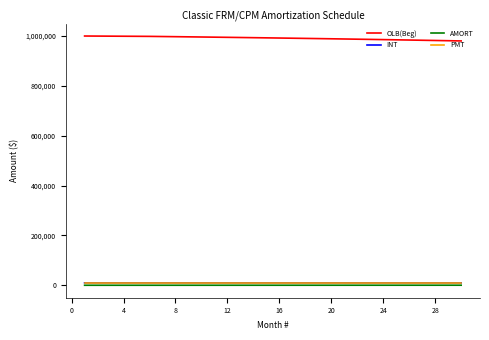

What is the greatest value displayed?

1000000.0